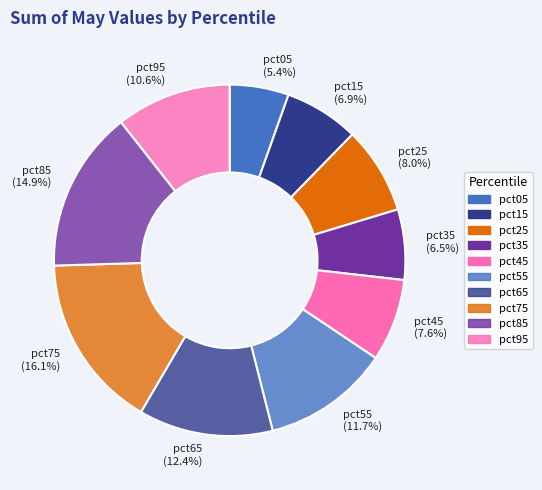

Is there any slice that represents more than half of the pie?

No